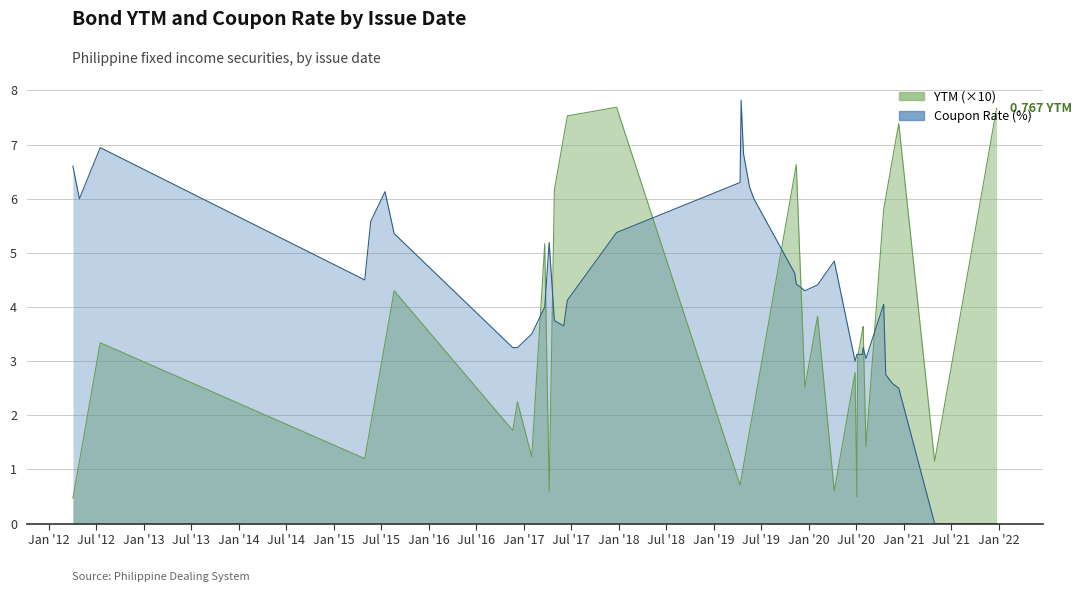

What value does the Coupon Rate series have at 2017-04-27?

3.8